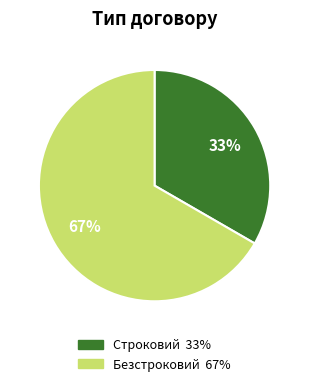

Is it true that Безстроковий is 67% of the pie?

True